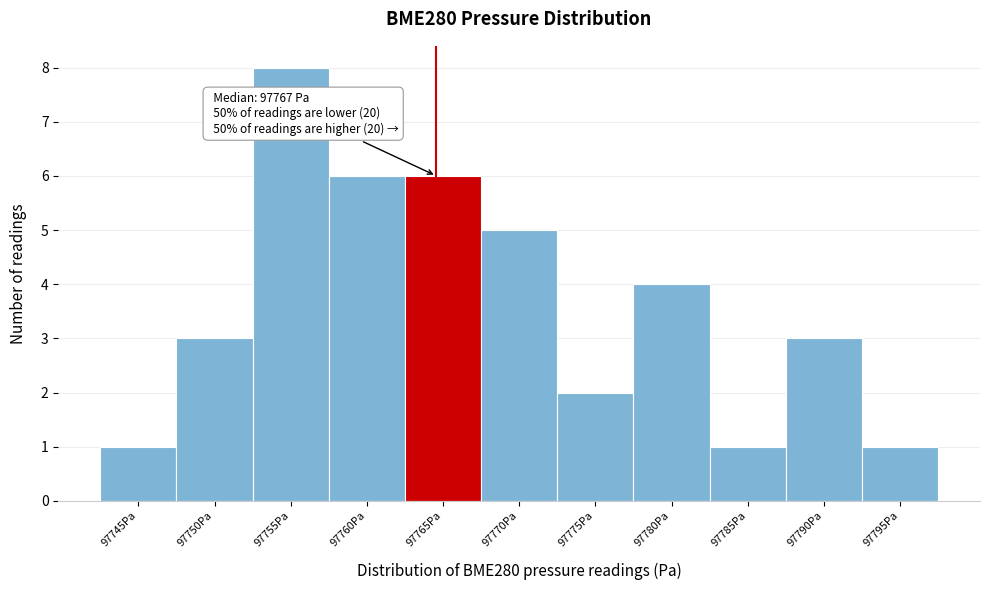

Reading right to left, list all the values displayed in this chart.

97795Pa=1	97790Pa=3	97785Pa=1	97780Pa=4	97775Pa=2	97770Pa=5	97765Pa=6	97760Pa=6	97755Pa=8	97750Pa=3	97745Pa=1